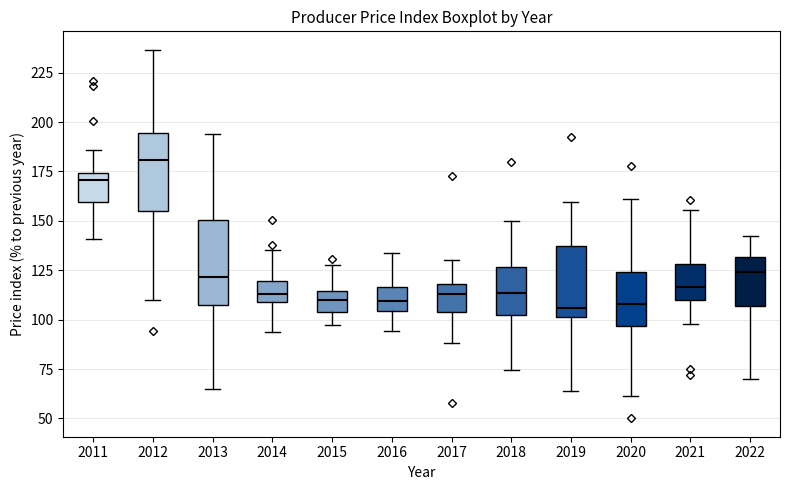

Reading left to right, read every box against the y-axis: the position of its median line, the range the box covers, and the ends of its whiskers. The values are not printed on the chart, so give them approximately, as read against the axis.

2011: median 170, box 160 to 175, whiskers 140 to 185
2012: median 180, box 155 to 195, whiskers 110 to 235
2013: median 120, box 105 to 150, whiskers 65 to 195
2014: median 115, box 110 to 120, whiskers 95 to 135
2015: median 110, box 105 to 115, whiskers 95 to 130
2016: median 110, box 105 to 115, whiskers 95 to 135
2017: median 115, box 105 to 120, whiskers 90 to 130
2018: median 115, box 100 to 125, whiskers 75 to 150
2019: median 105, box 100 to 135, whiskers 65 to 160
2020: median 110, box 95 to 125, whiskers 60 to 160
2021: median 115, box 110 to 130, whiskers 100 to 155
2022: median 125, box 105 to 130, whiskers 70 to 140